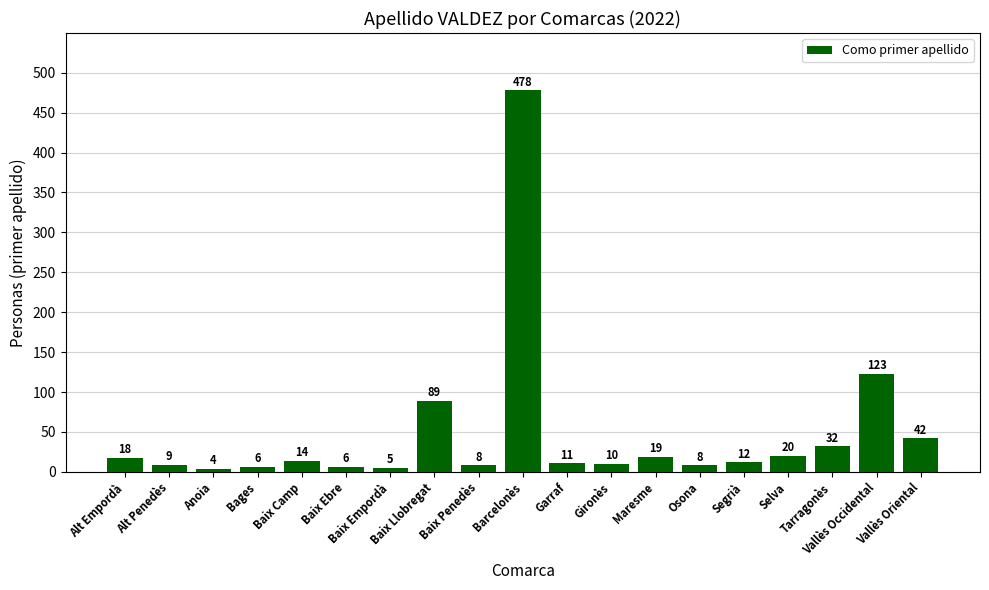

What is the label of the 5th bar from the right?

Segrià